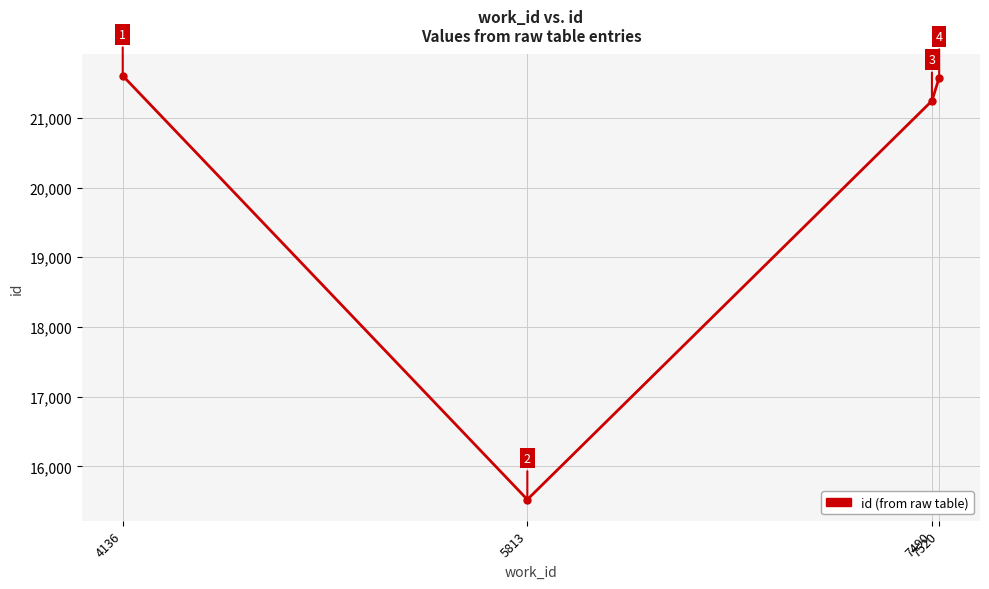

Rank the categories by value from lowest to highest.

5813, 7490, 7520, 4136